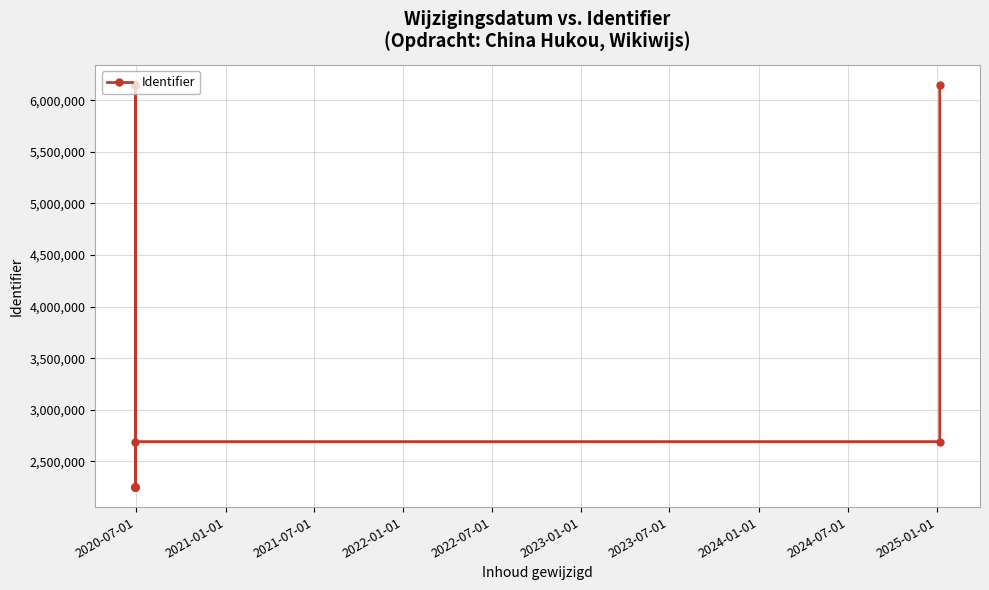

The value at 10 is 3686826. True or false?

False